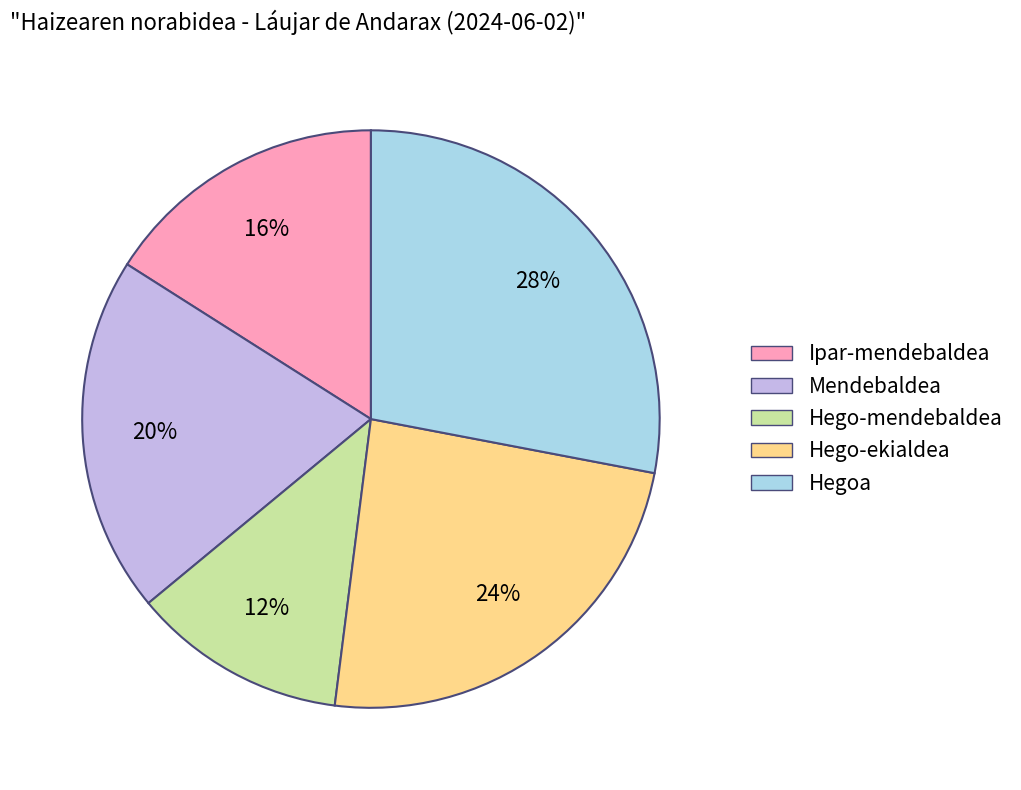

To the nearest percent, what is the difference between the largest and smallest slice percentages?

16%